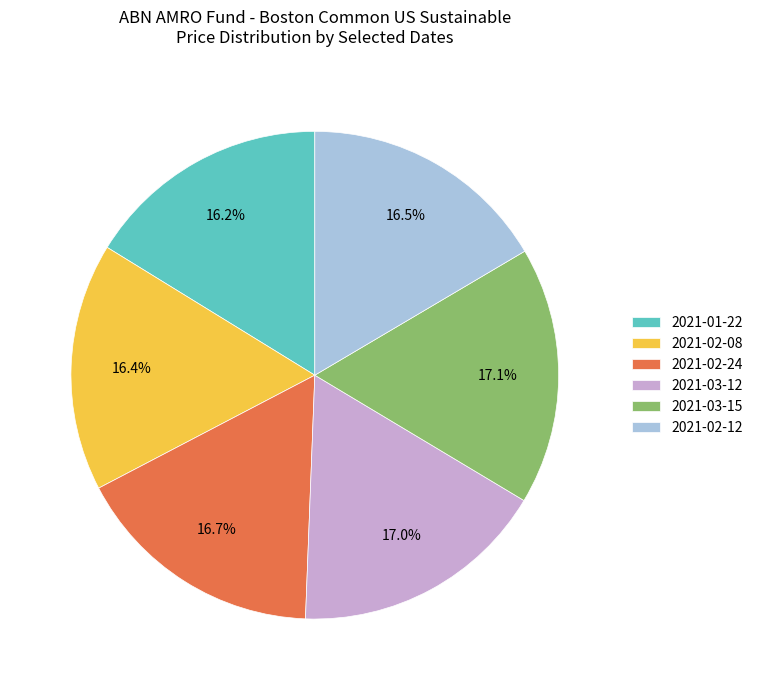

To the nearest percent, what is the average slice percentage?

17%